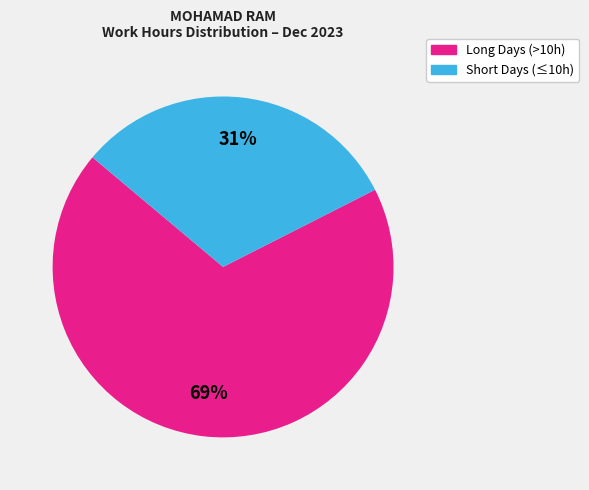

To the nearest percent, what is the average slice percentage?

50%